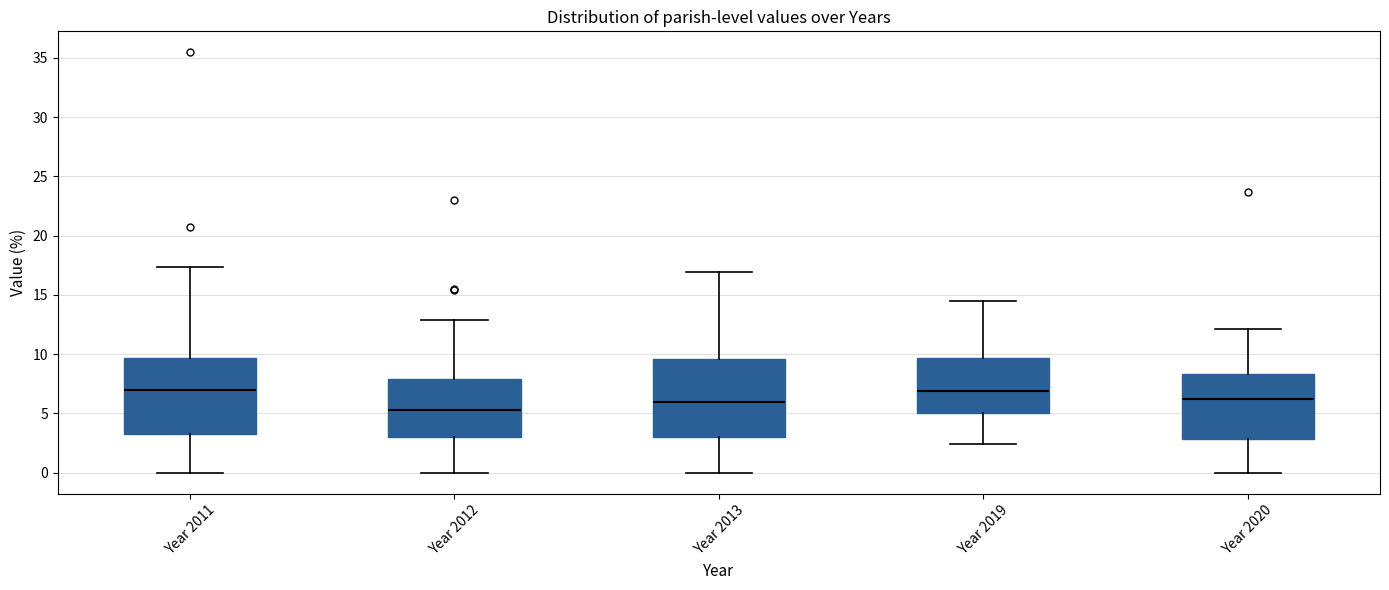

Reading left to right, read every box against the y-axis: the position of its median line, the range the box covers, and the ends of its whiskers. The values are not printed on the chart, so give them approximately, as read against the axis.

Year 2011: median 7.0, box 3.0 to 9.5, whiskers 0.0 to 17.5
Year 2012: median 5.5, box 3.0 to 8.0, whiskers 0.0 to 13.0
Year 2013: median 6.0, box 3.0 to 9.5, whiskers 0.0 to 17.0
Year 2019: median 7.0, box 5.0 to 9.5, whiskers 2.5 to 14.5
Year 2020: median 6.0, box 3.0 to 8.5, whiskers 0.0 to 12.0